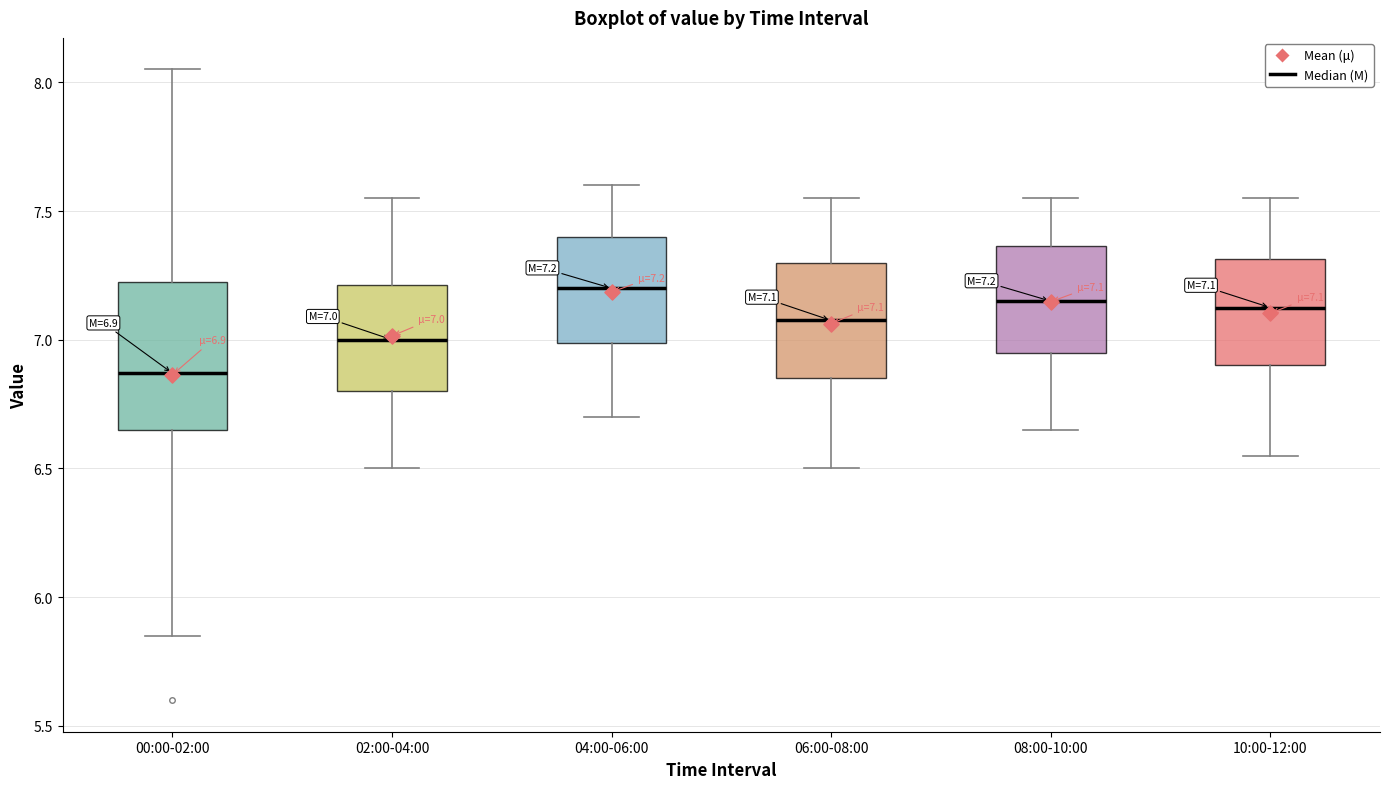

Which box has the lowest median line?

00:00-02:00